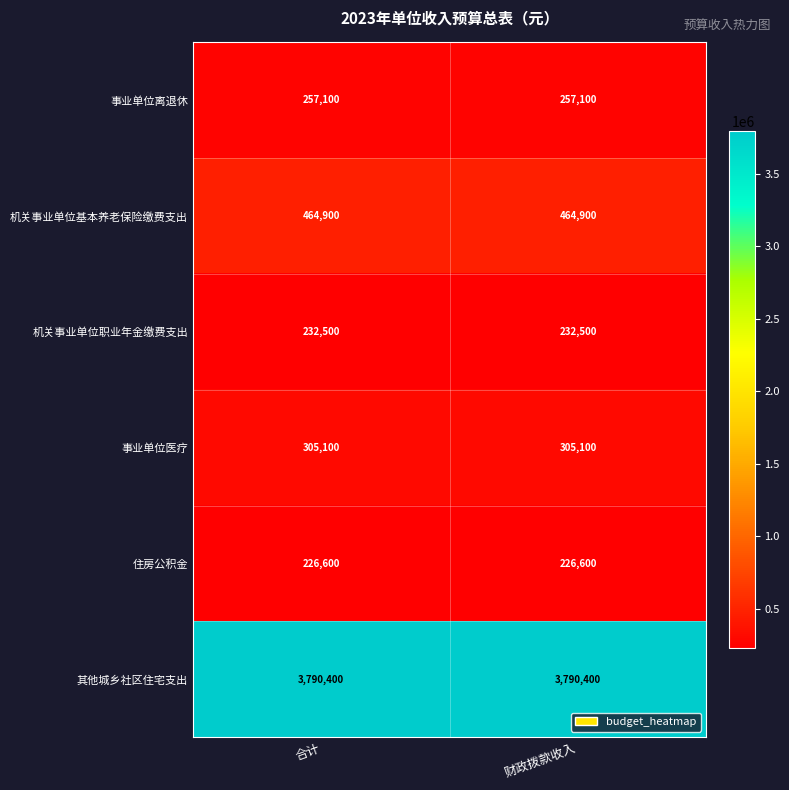

What is the average value of the 事业单位离退休 series?

257100